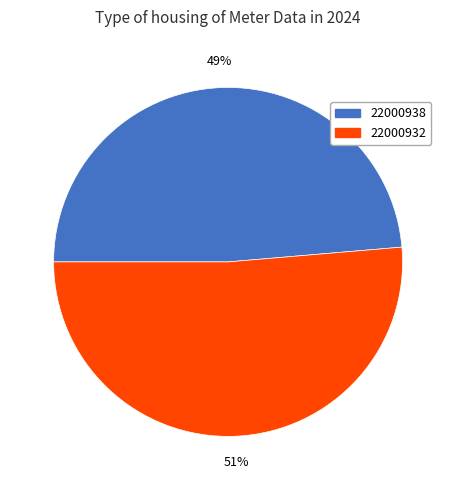

Rank the categories by value from lowest to highest.

22000938, 22000932